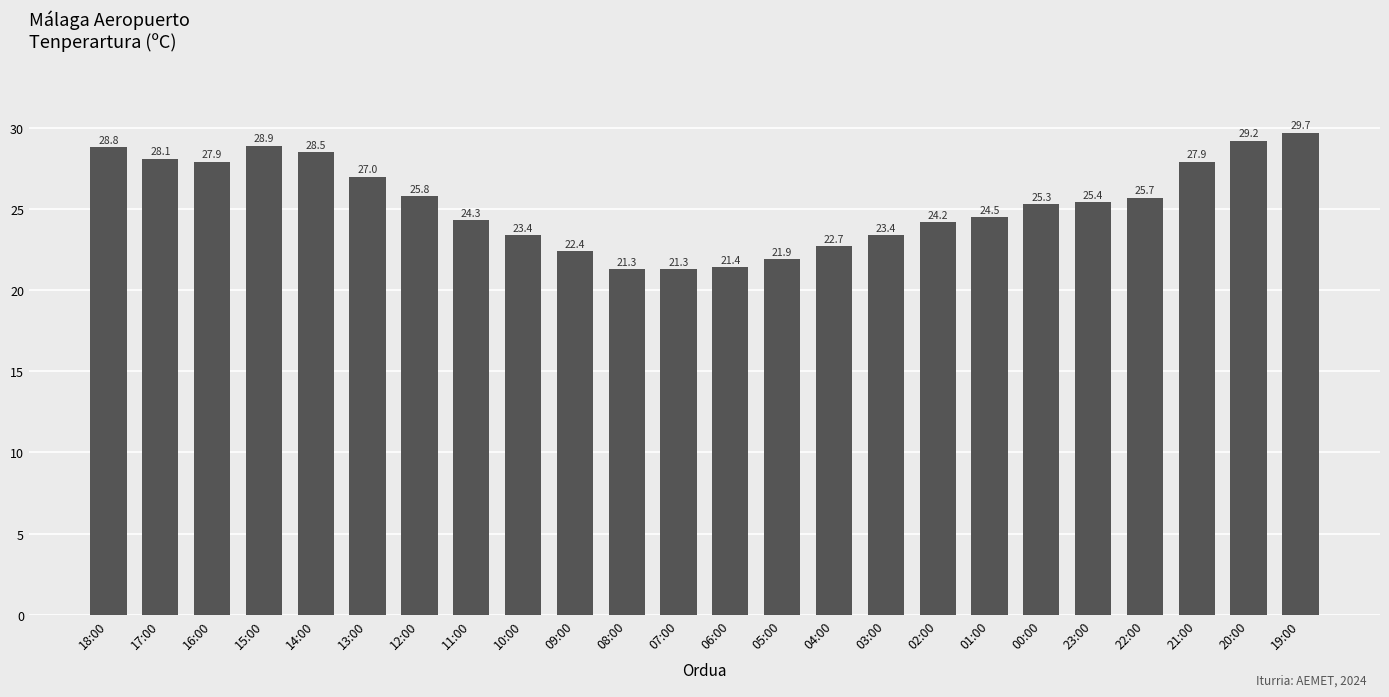

Which has a higher value, 09:00 or 11:00?

11:00